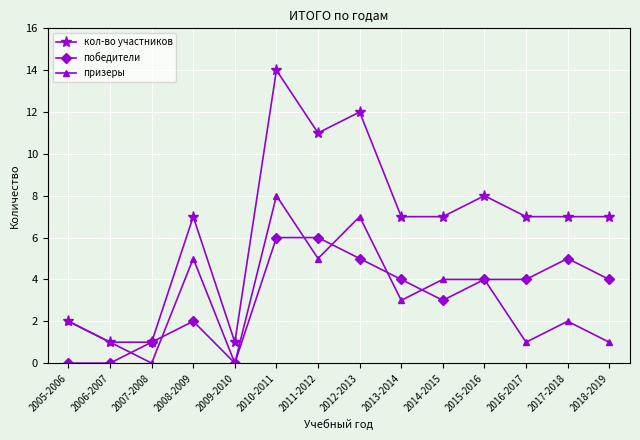

Which series has the widest spread of values?

кол-во участников